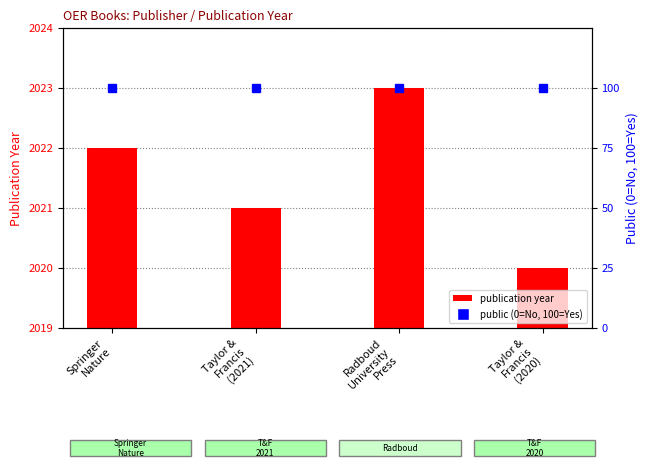

True or false: public (scaled) has a value of 45 at Taylor &
Francis
(2020).

False